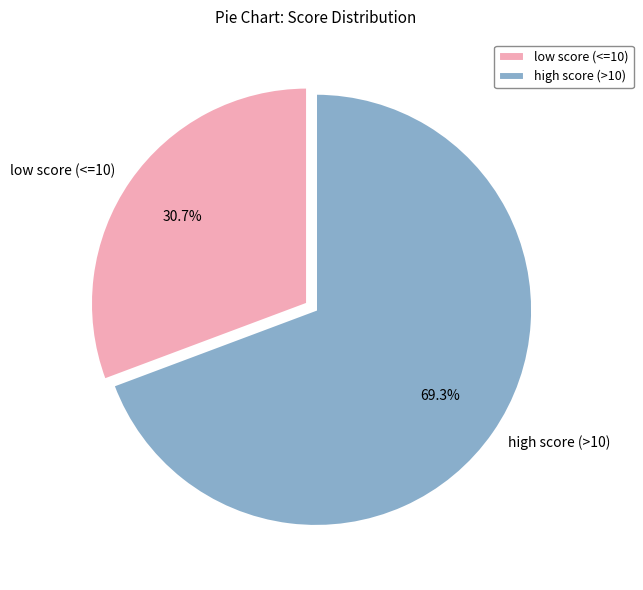

What portion of the pie excludes low score (<=10)?

69.3%